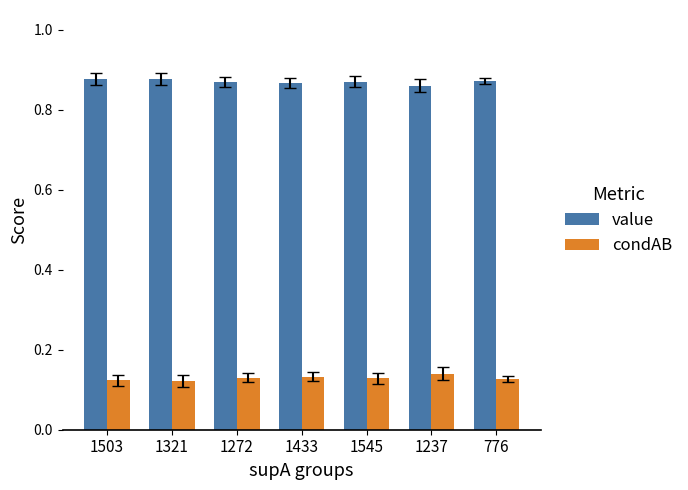

What is the total value across all series at 1321?

1.0